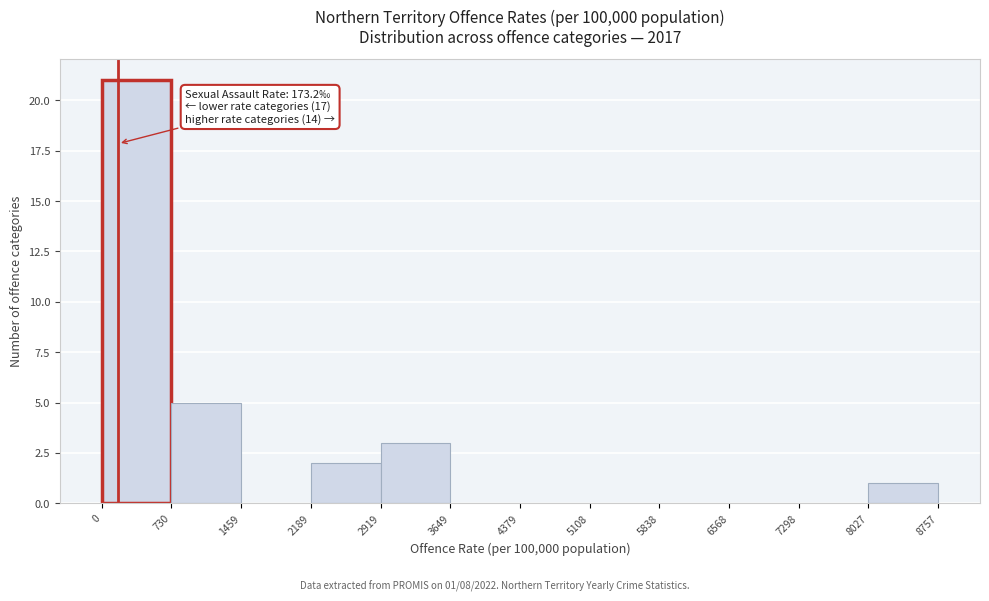

Over which range of the x-axis is the bar tallest?

0 to 730